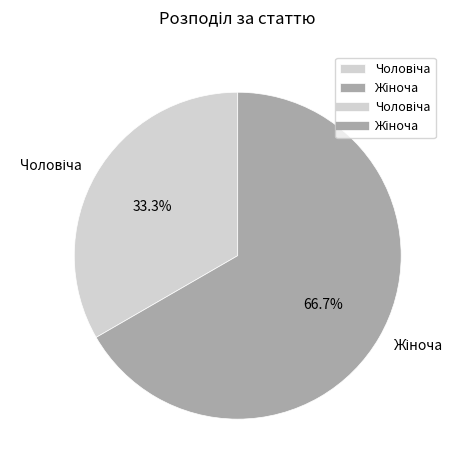

How many slices are in this pie chart?

2